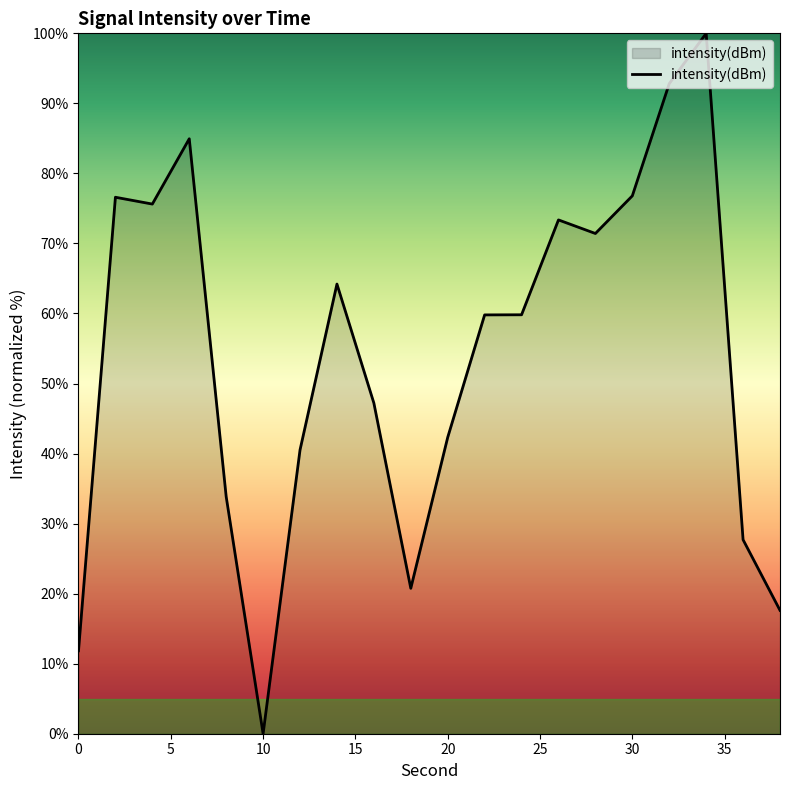

What is the difference between the maximum and minimum values?

100.0